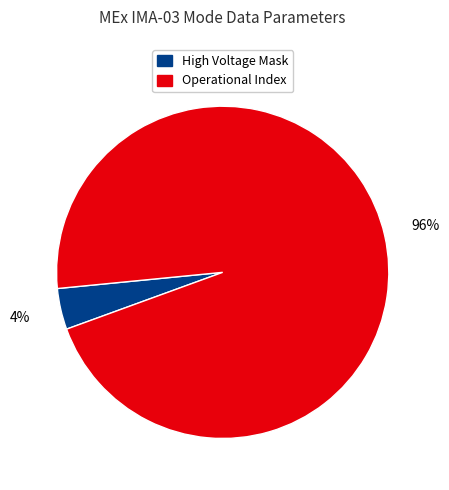

What is the ratio of the value at Operational Index to the value at High Voltage Mask?

24.0